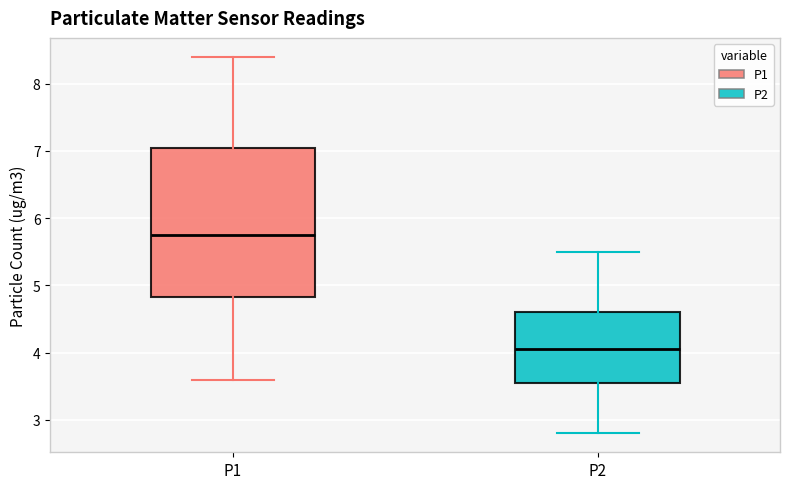

Reading left to right, read every box against the y-axis: the position of its median line, the range the box covers, and the ends of its whiskers. The values are not printed on the chart, so give them approximately, as read against the axis.

P1: median 5.8, box 4.8 to 7.1, whiskers 3.6 to 8.4
P2: median 4.1, box 3.6 to 4.6, whiskers 2.8 to 5.5